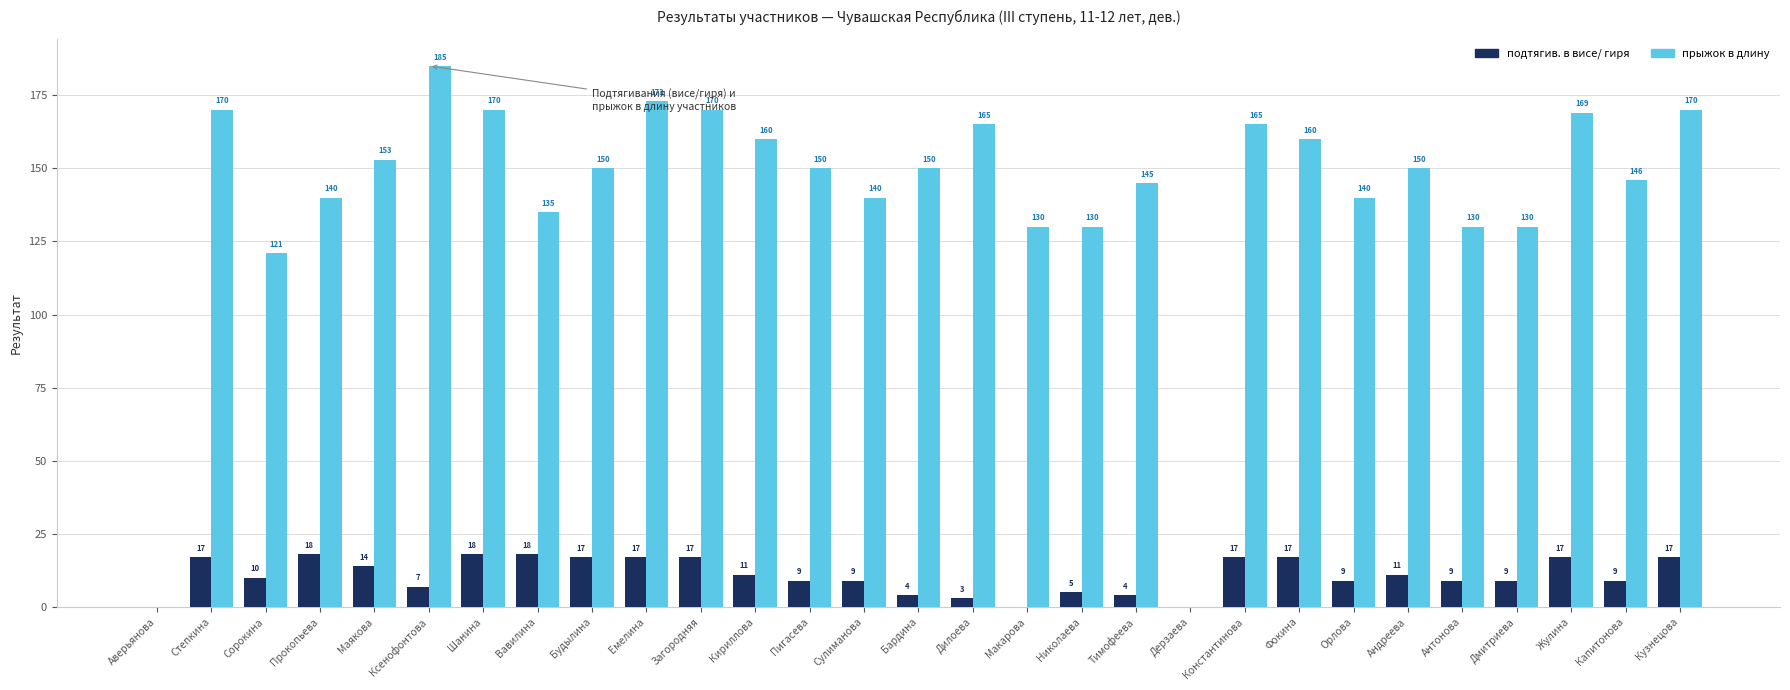

What are all the series names shown in the legend?

подтягив. в висе/ гиря, прыжок в длину